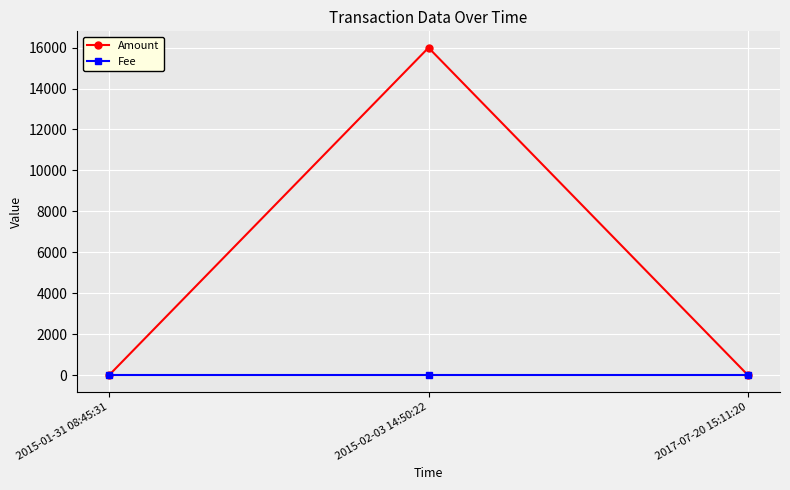

What is the average value of the Fee series?

1